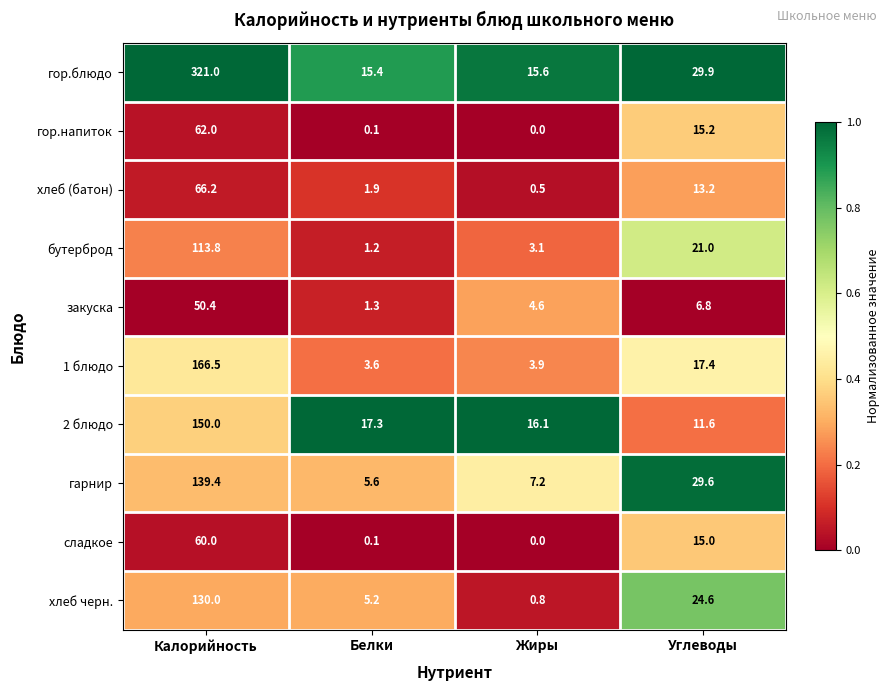

Which series has the largest total across all categories?

гор.блюдо